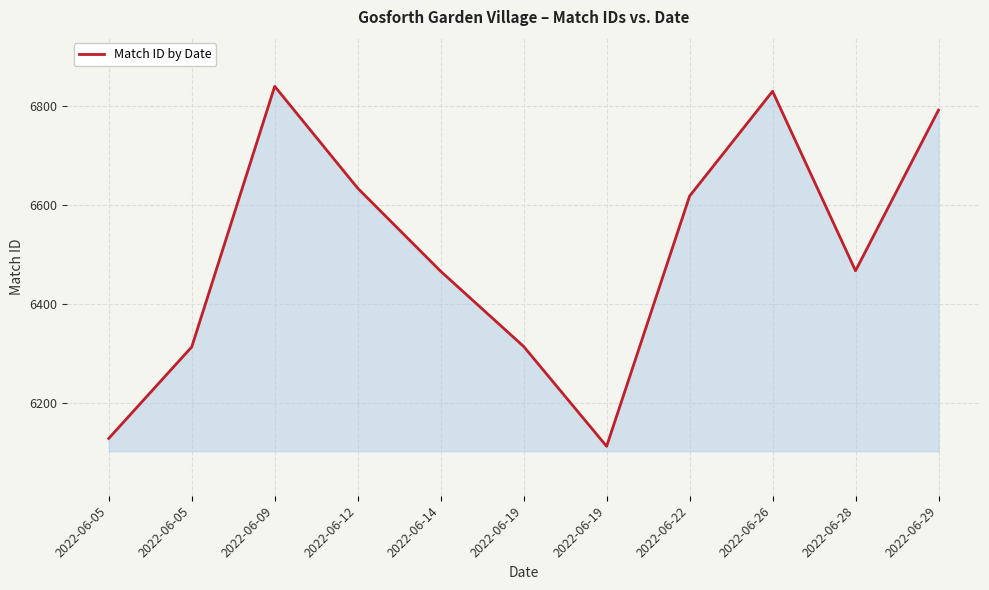

How many distinct data groups are displayed?

1